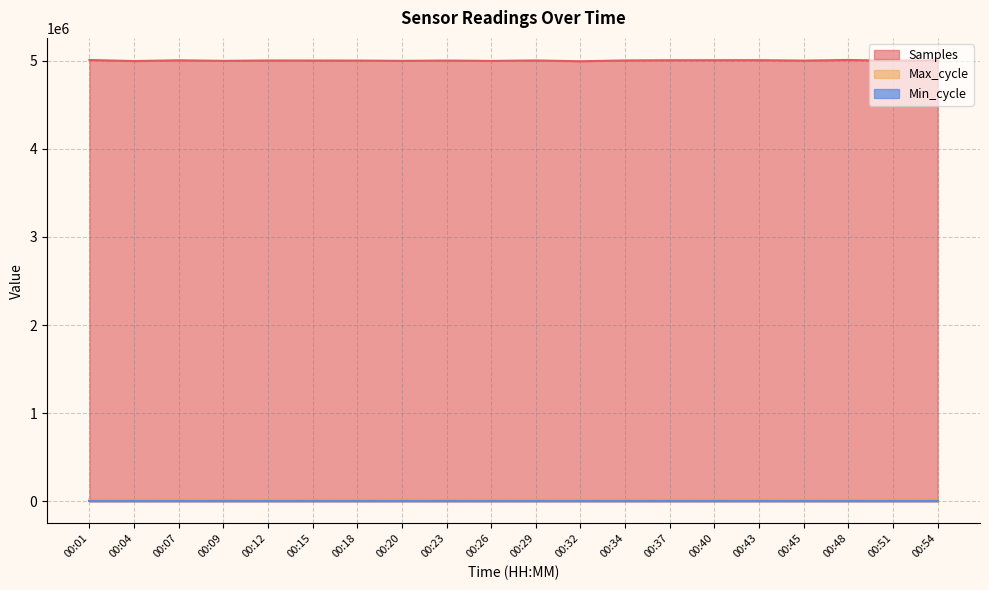

Does the chart have visible grid lines?

Yes